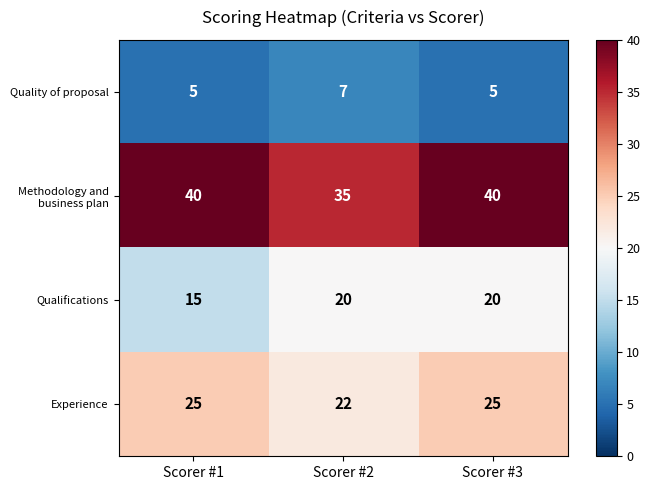

What is the difference between the maximum and minimum values in the Qualifications series?

5